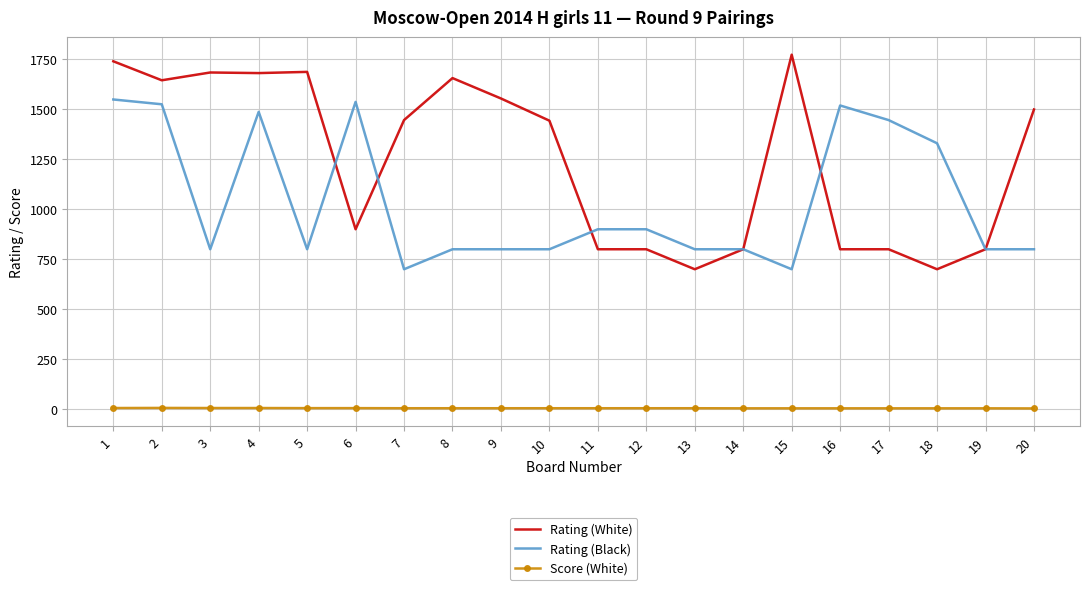

The value of Rating (White) at 9 is 1554.0. True or false?

True